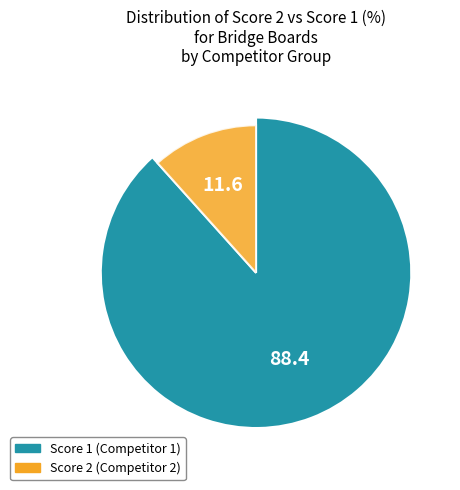

Is it true that Board 7 is 1% of the pie?

False